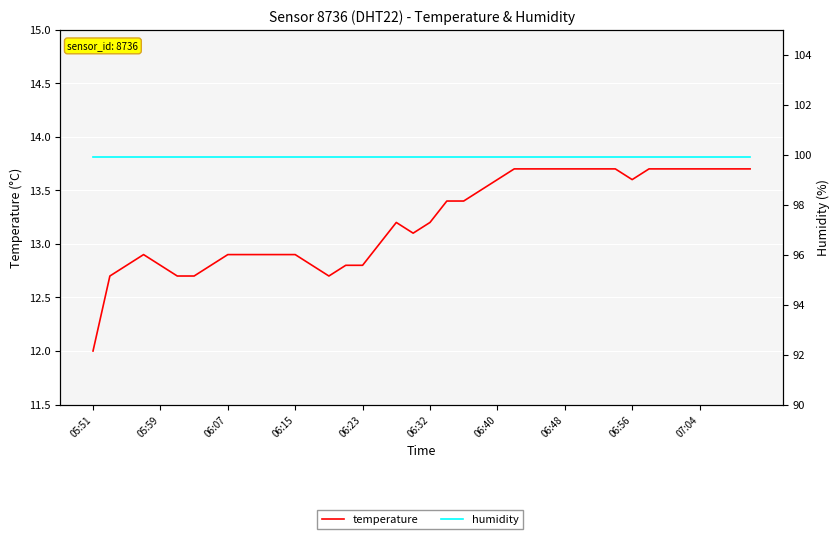

What is the average value of the temperature series?

13.2